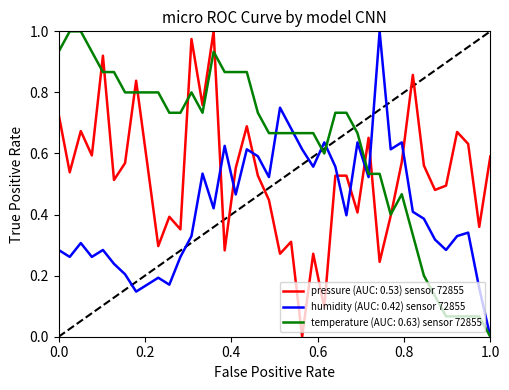

Which series has the largest total across all categories?

temperature (AUC: 0.63) sensor 72855